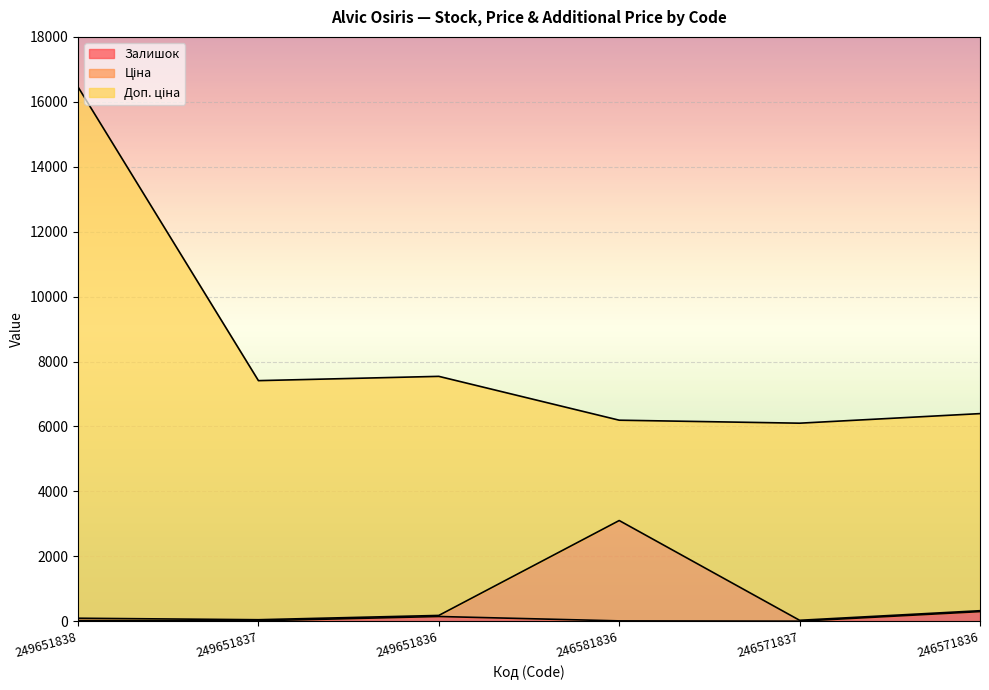

What is the lowest value of the Ціна series?

28.0